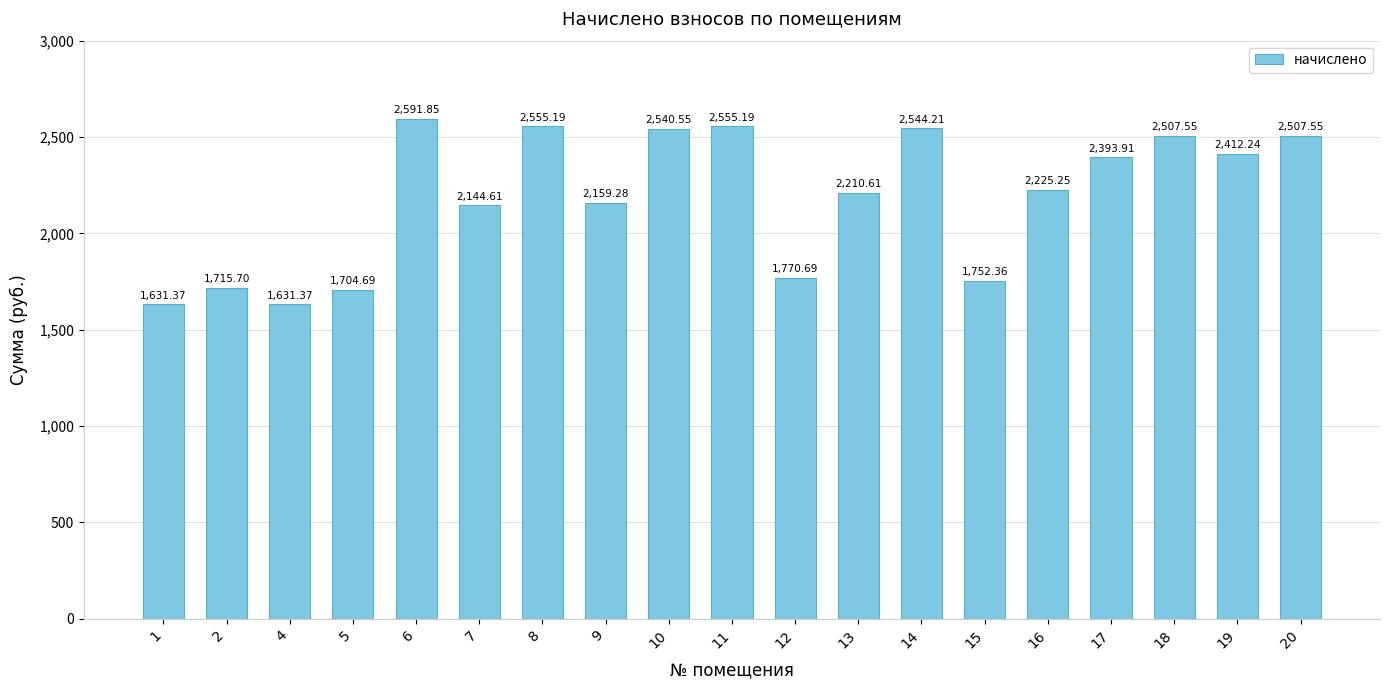

The value at 8 is 4435.2. True or false?

False